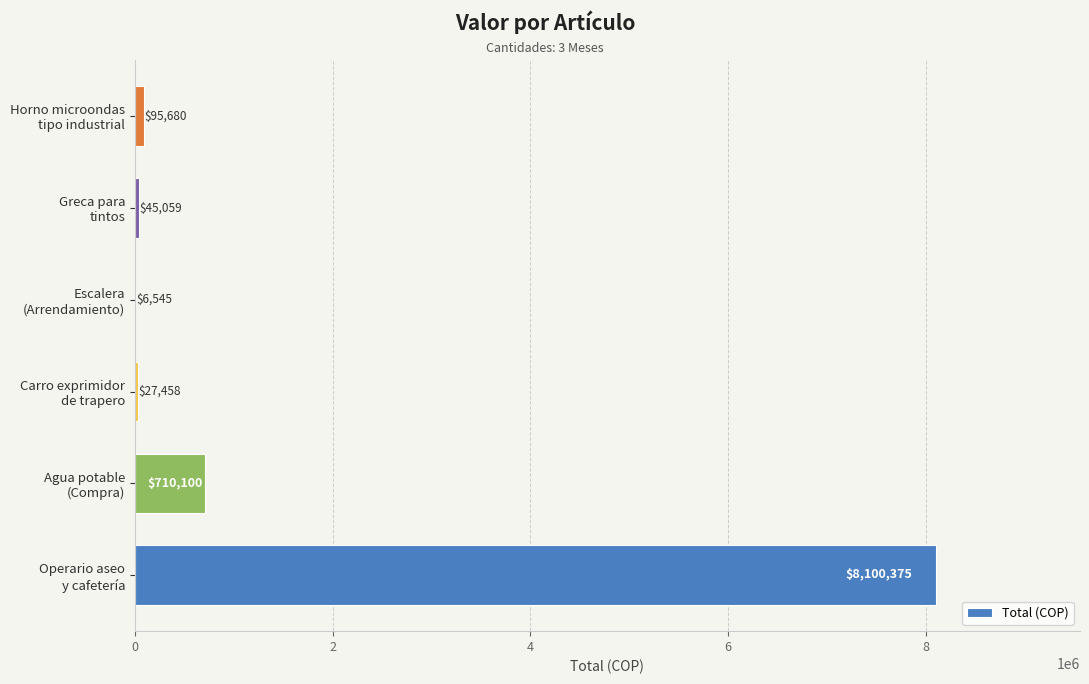

What is the maximum value shown in the chart?

8100375.0